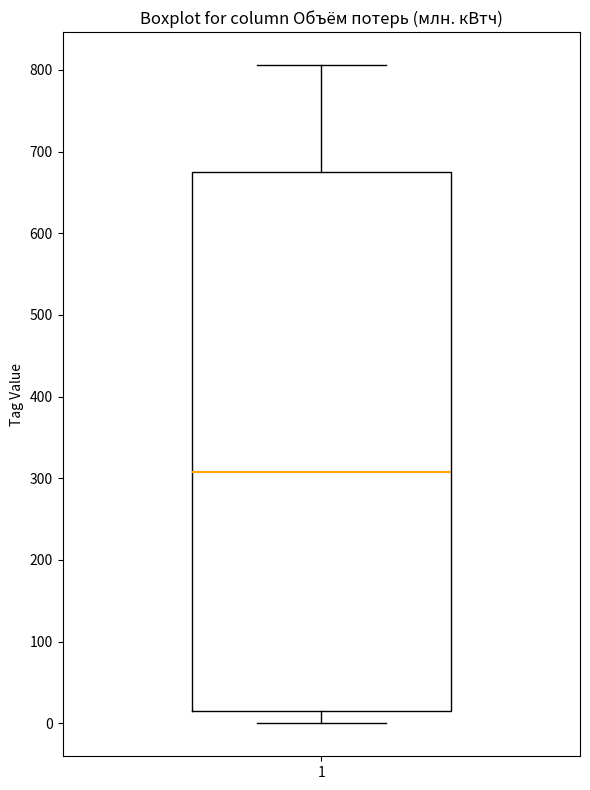

Where does the lower whisker of the box at x = 1 end on the y-axis? The values are not printed on the chart, so give them approximately, as read against the axis.

0